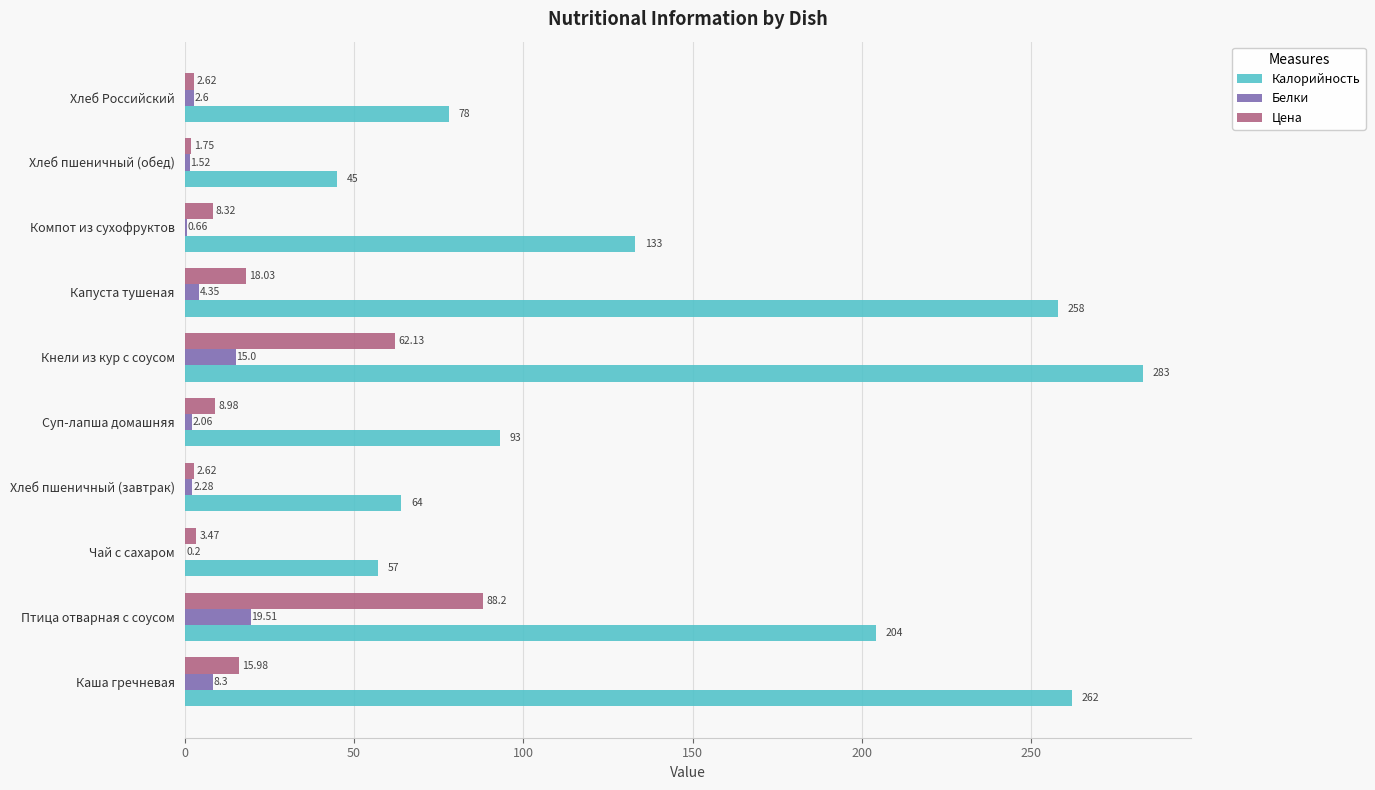

Which series changed the most between Каша гречневая and Суп-лапша домашняя?

Калорийность